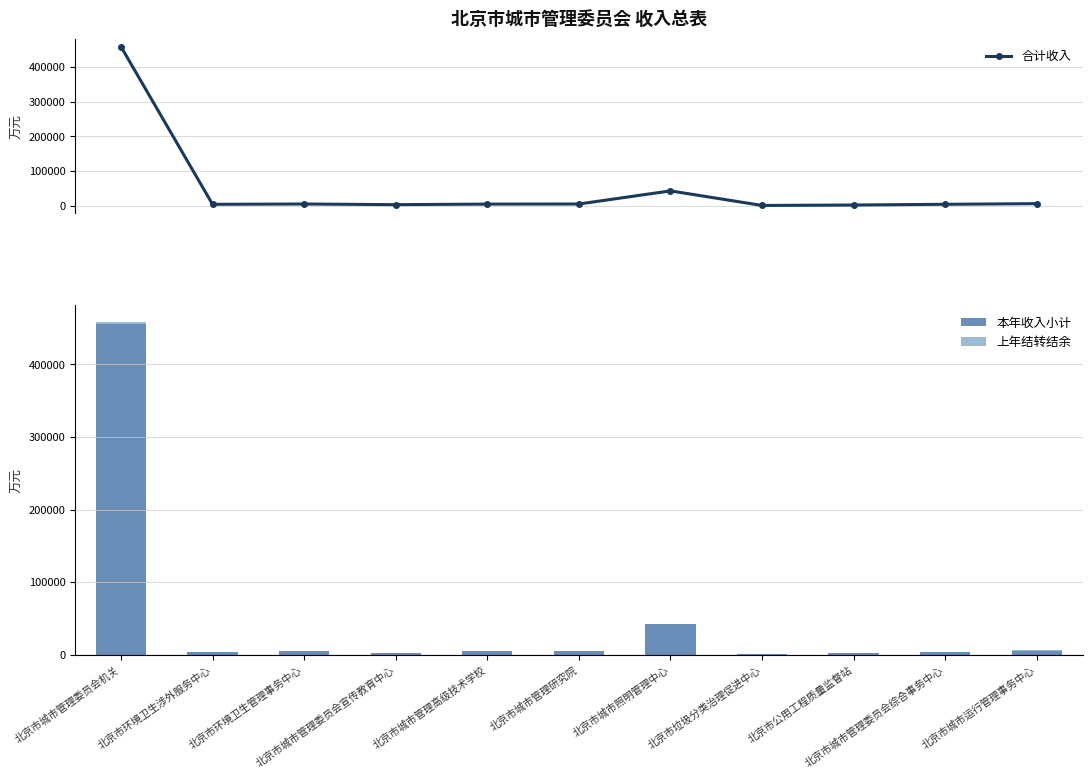

What is the minimum value for 本年收入小计?

528.9